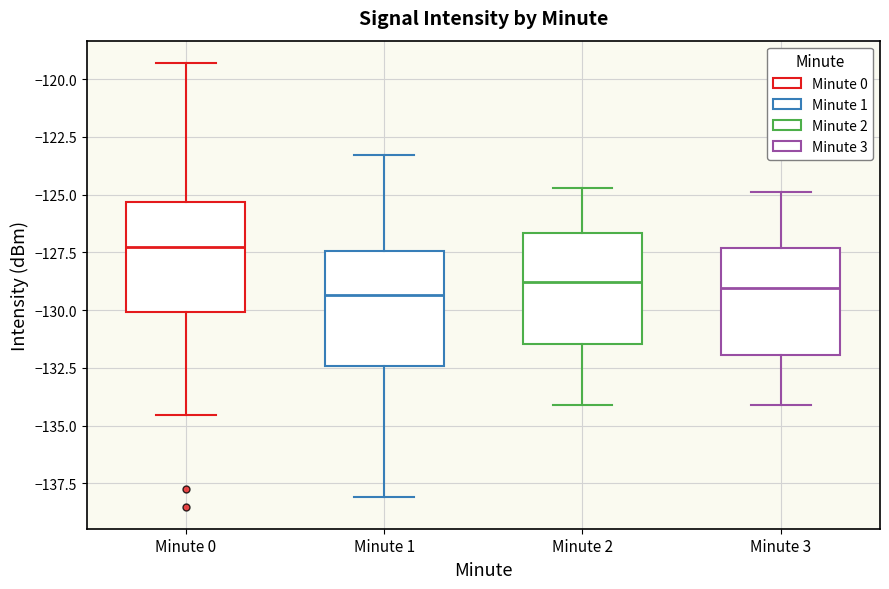

Reading left to right, transcribe this box plot: for each box, give where its median line is, the range the box spans, and where its two whiskers end, as read against the y-axis. The values are not printed on the chart, so give them approximately, as read against the axis.

Minute 0: median -127.0, box -130.0 to -125.5, whiskers -134.5 to -119.5
Minute 1: median -129.5, box -132.5 to -127.5, whiskers -138.0 to -123.5
Minute 2: median -129.0, box -131.5 to -126.5, whiskers -134.0 to -124.5
Minute 3: median -129.0, box -132.0 to -127.5, whiskers -134.0 to -125.0